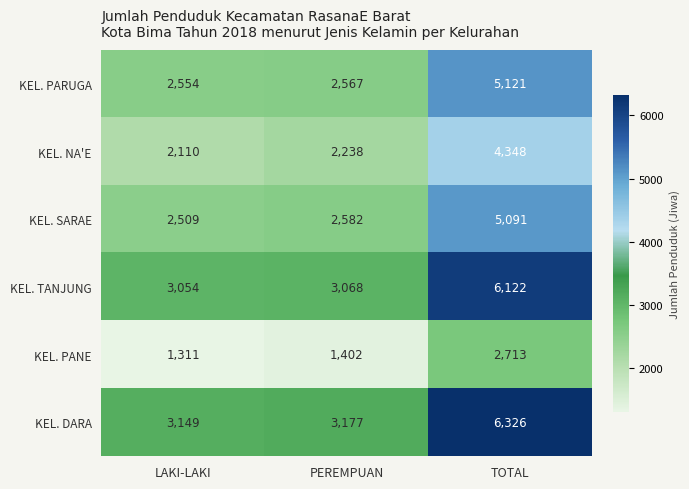

Rank the series at PEREMPUAN from highest to lowest value.

KEL. DARA, KEL. TANJUNG, KEL. SARAE, KEL. PARUGA, KEL. NA'E, KEL. PANE